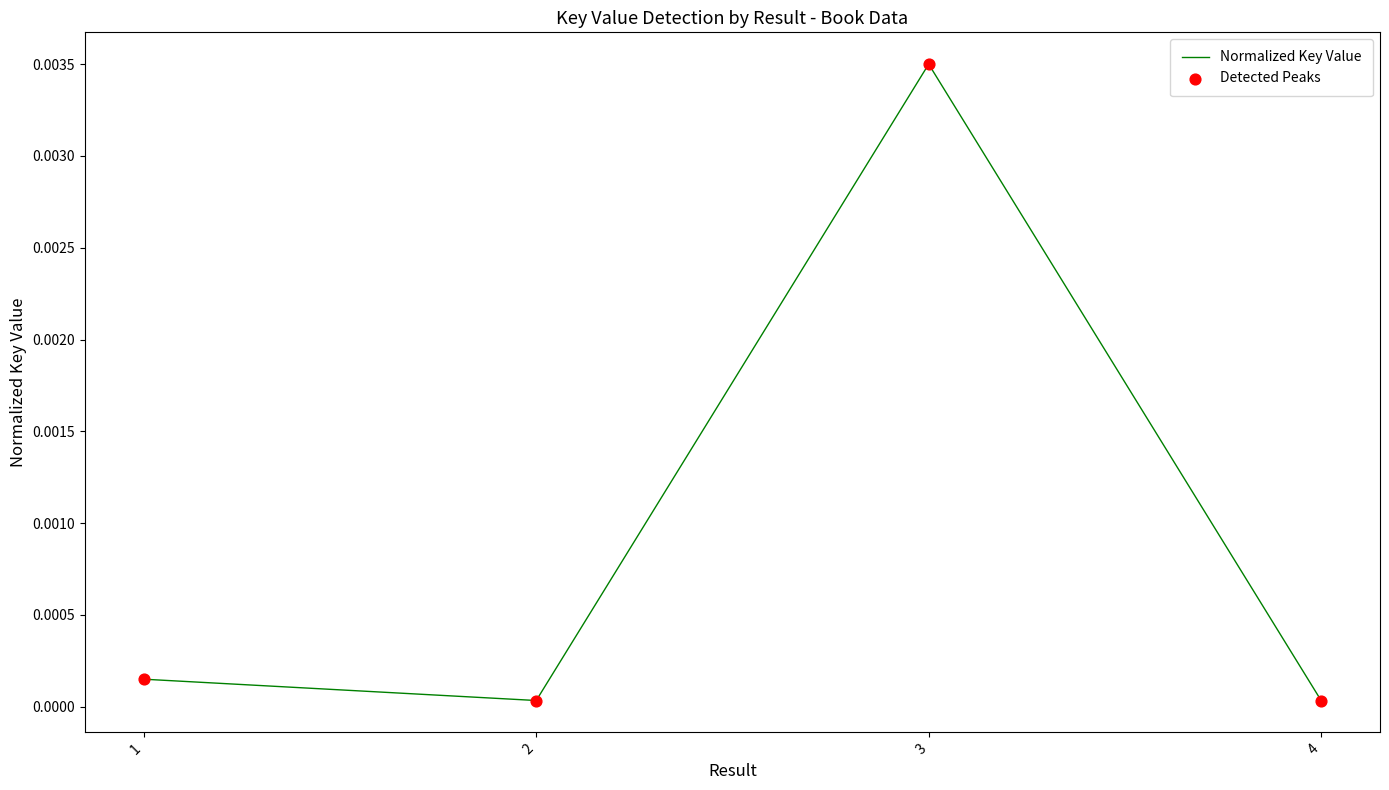

True or false: there are more than 1 points higher than both neighbors.

False